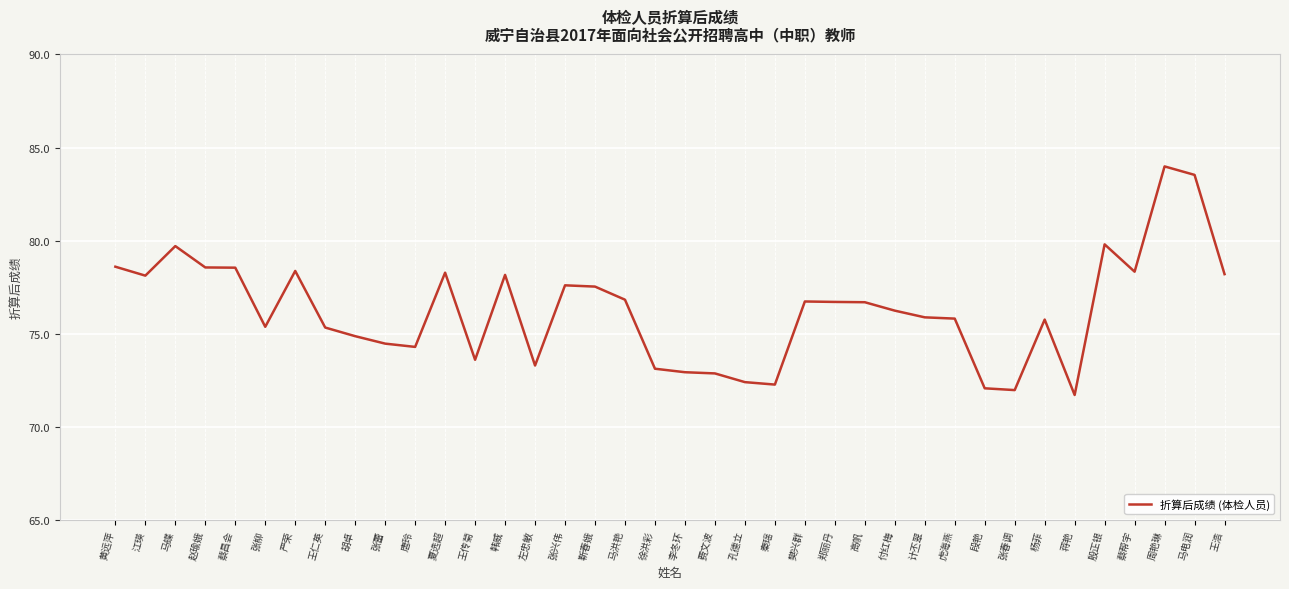

What is the minimum value shown in the chart?

71.7